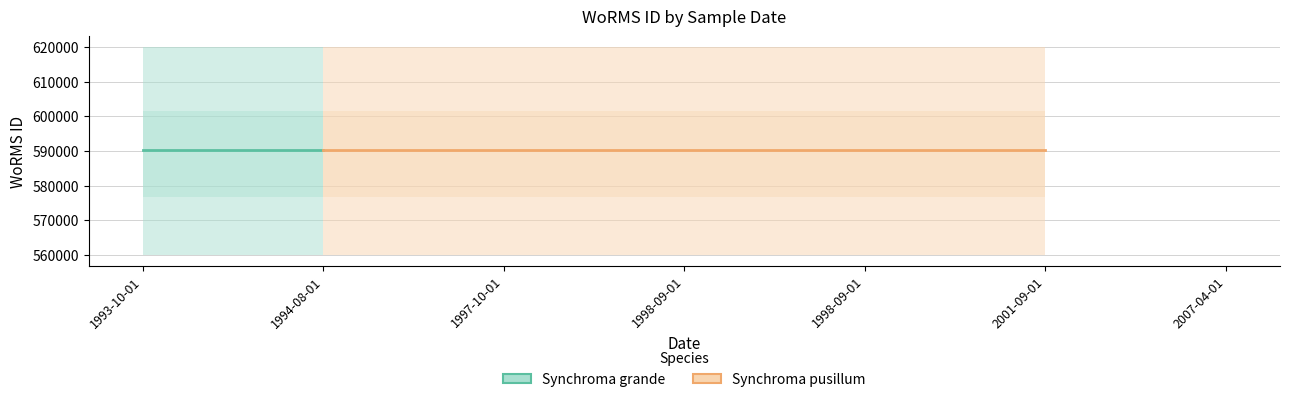

How many categories are shown in the chart?

7